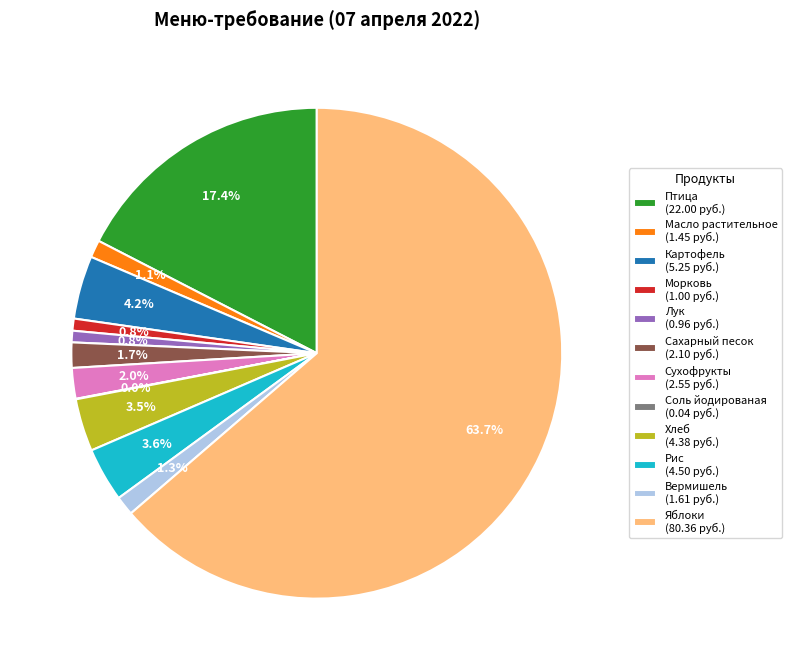

To the nearest percent, what is the difference between the largest and smallest slice percentages?

64%